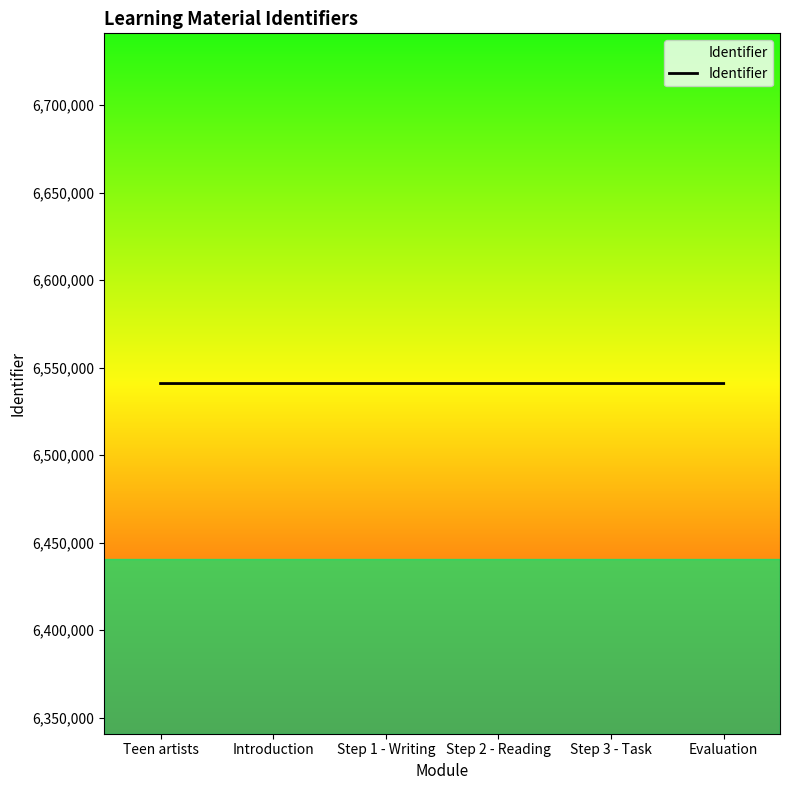

What is the change in value from Introduction to Step 1 - Writing?

+2